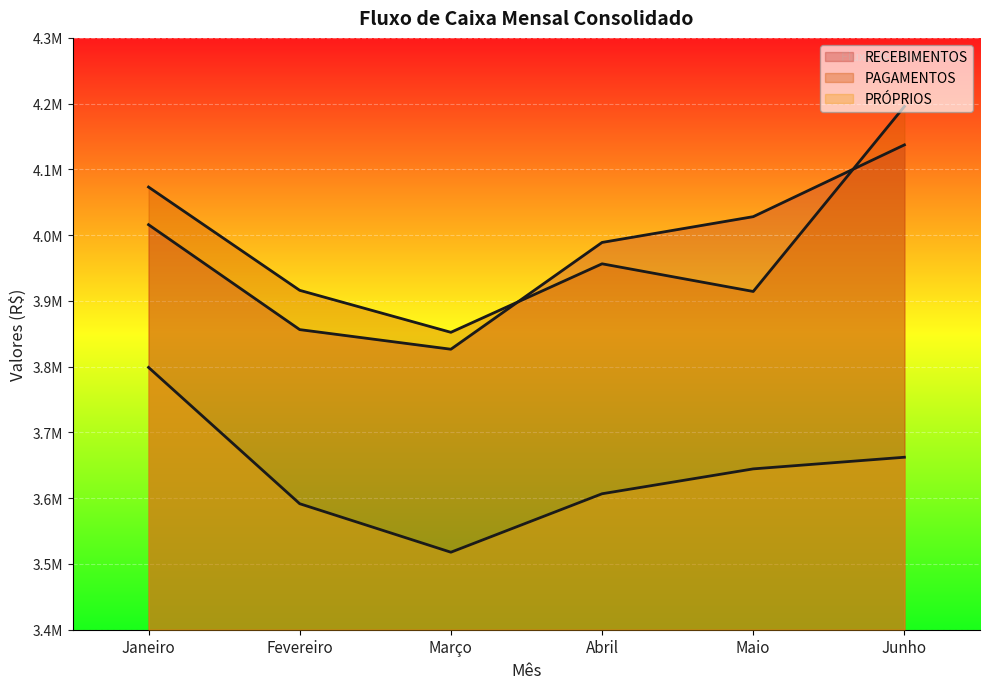

Is it true that PRÓPRIOS equals 3644586 at Maio?

True